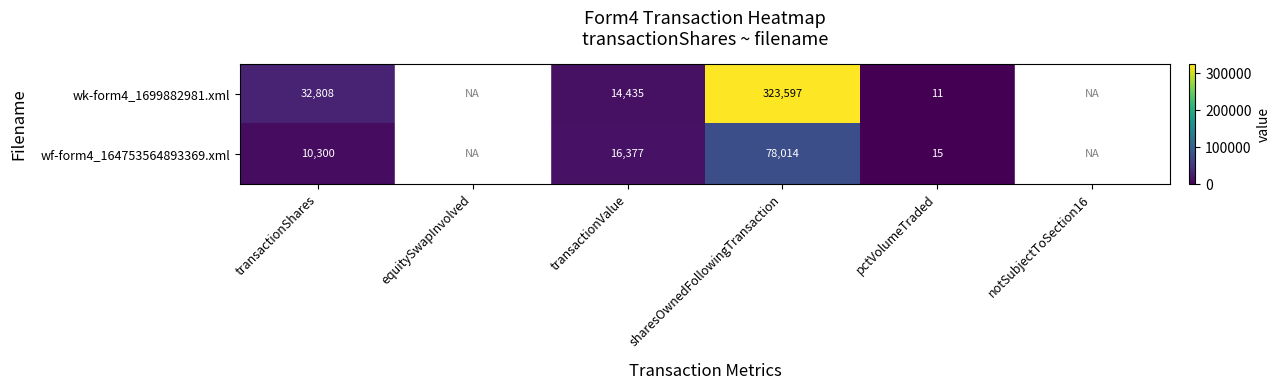

What is the sum of all wk-form4_1699882981.xml values?

370851